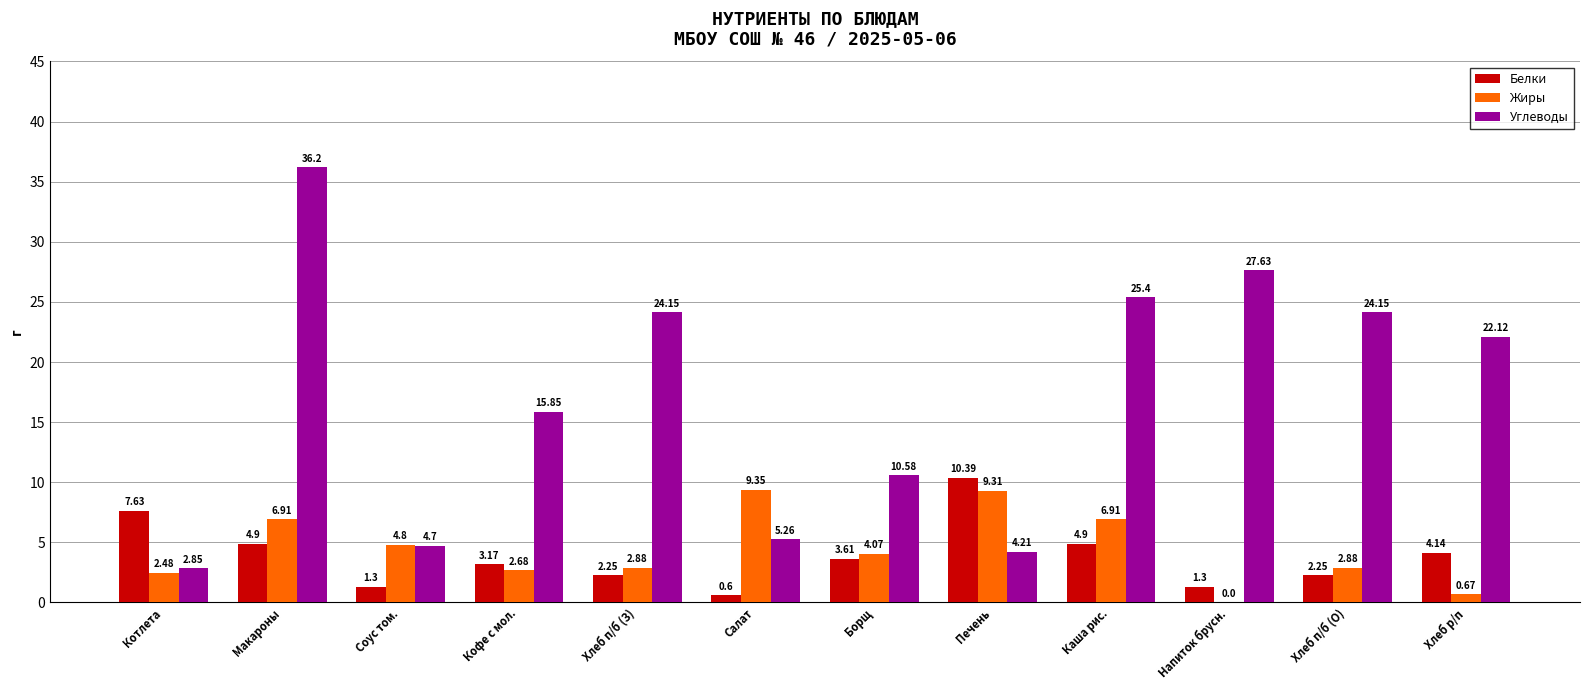

Which series has the widest spread of values?

Углеводы